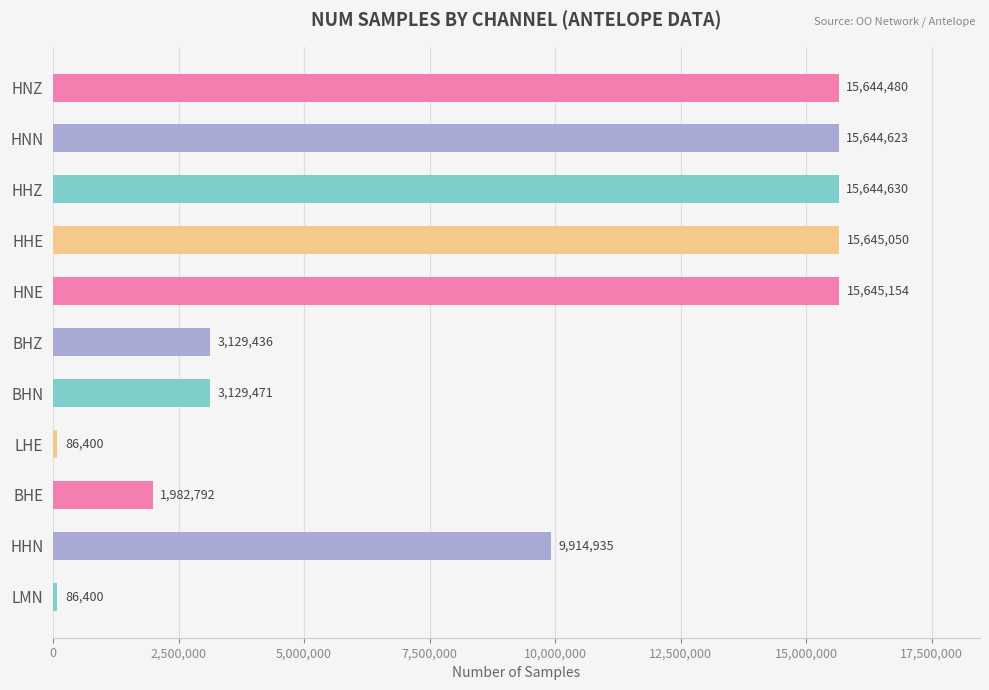

What value does the data have at HNE?

15645154